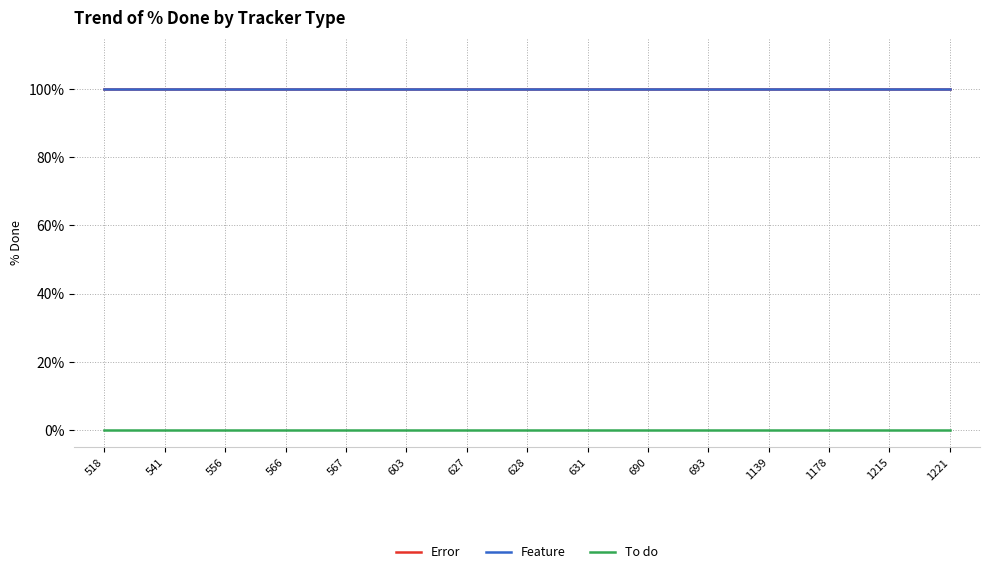

Reading right to left, what are all the values shown in this chart?

Error: 100	100	100	100	100	100	100	100	100	100	100	100	100	100	100
Feature: 100	100	100	100	100	100	100	100	100	100	100	100	100	100	100
To do: 0	0	0	0	0	0	0	0	0	0	0	0	0	0	0